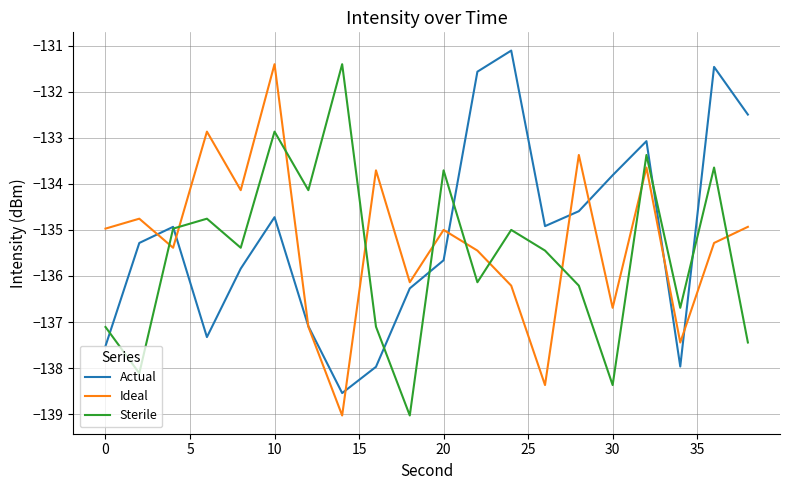

What is the maximum value shown in the chart?

-131.1